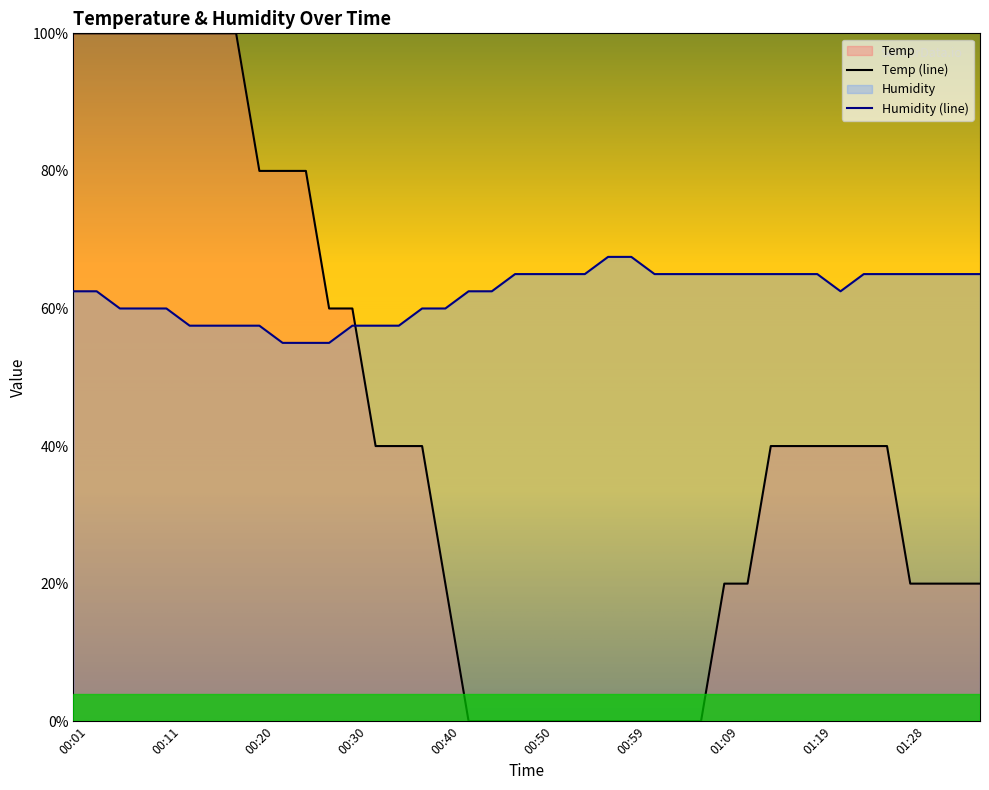

The value of Humidity at 01:11 is 44.3. True or false?

False